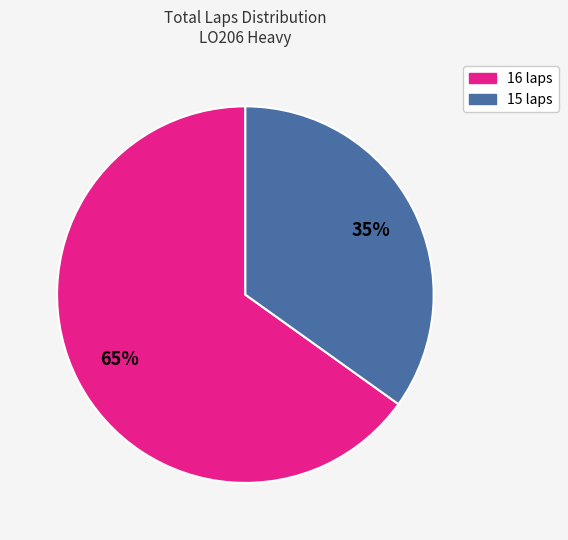

To the nearest percent, what is the average slice percentage?

50%